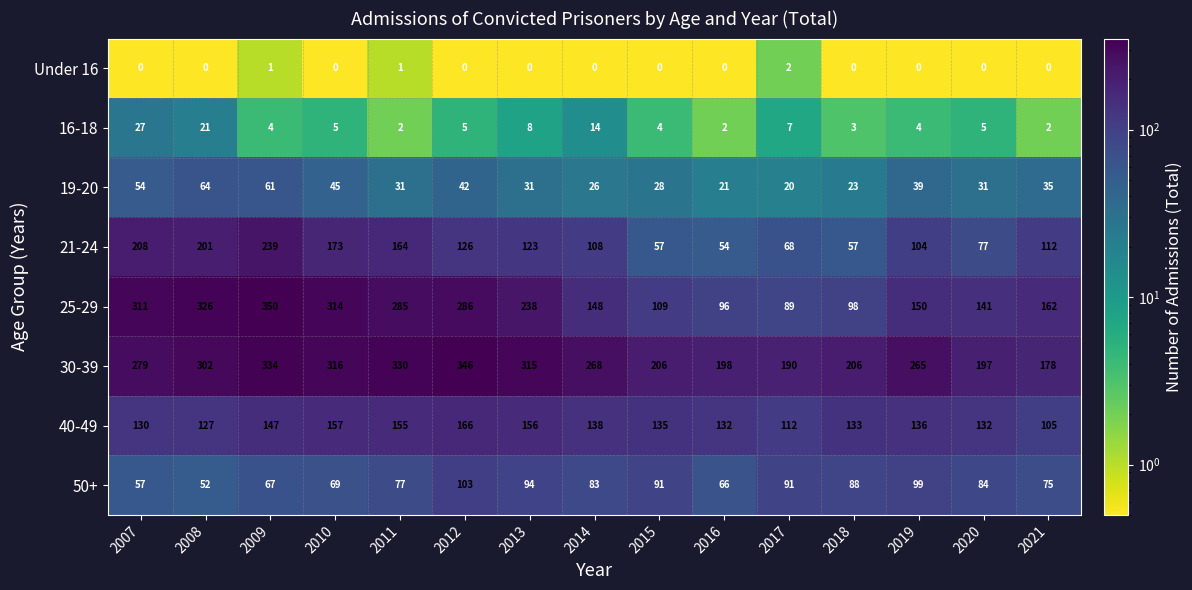

What is the difference between the 25-29 values at 2013 and 2021?

76